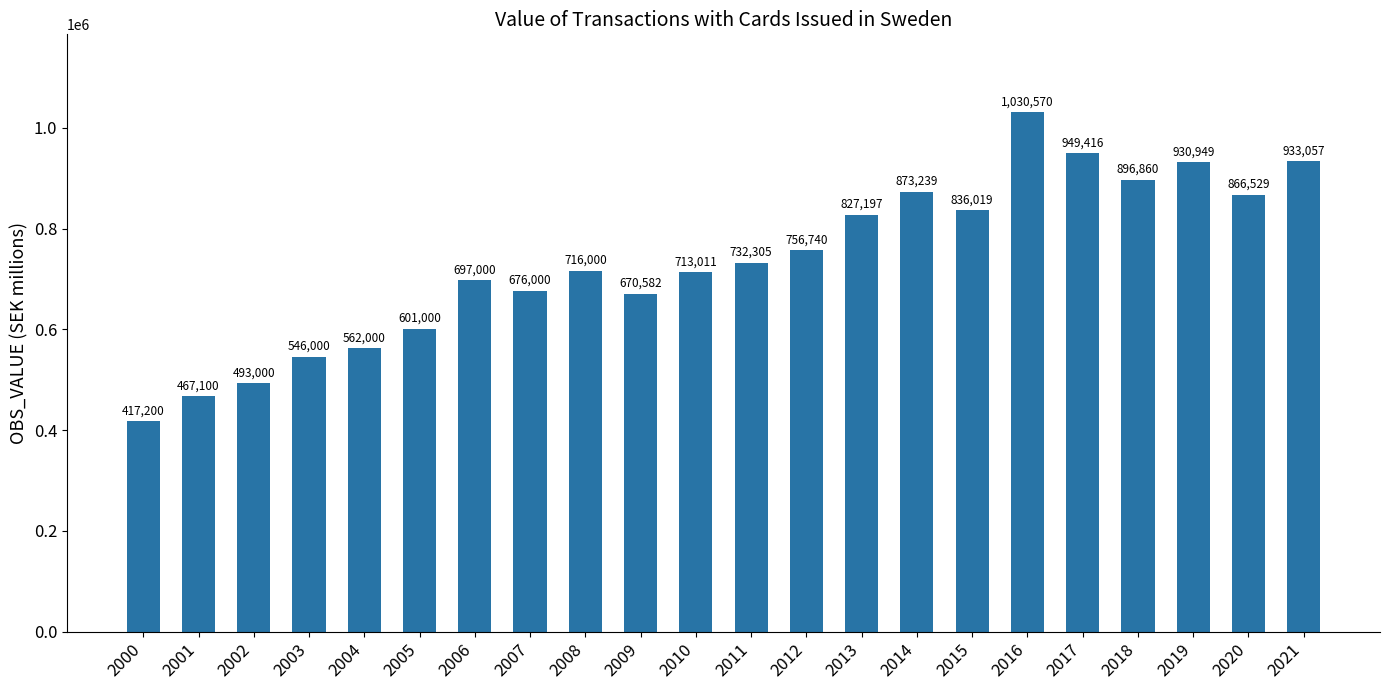

What is the sum of the values at 2019 and 2021?

1864006.0